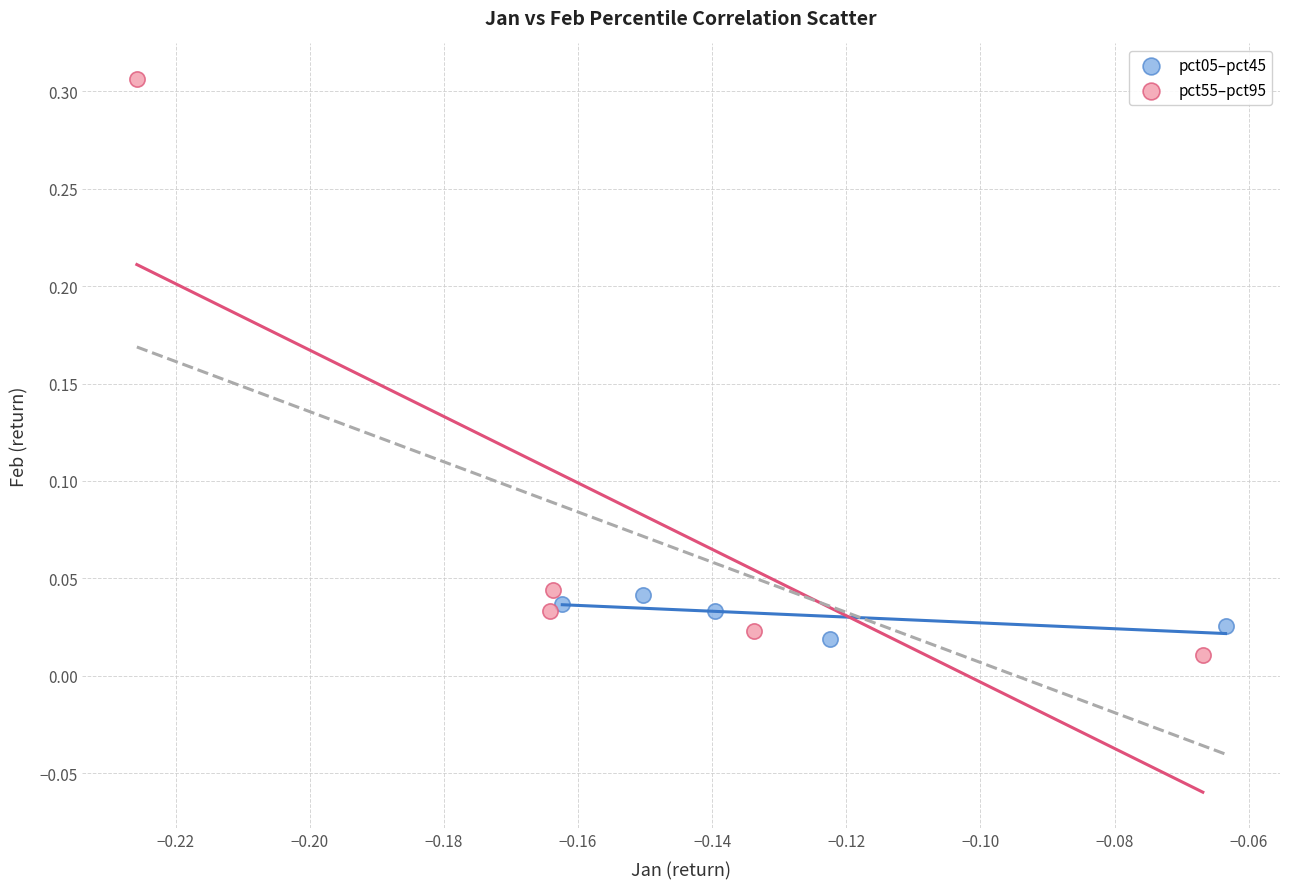

Which series reaches the minimum Y coordinate?

pct55–pct95